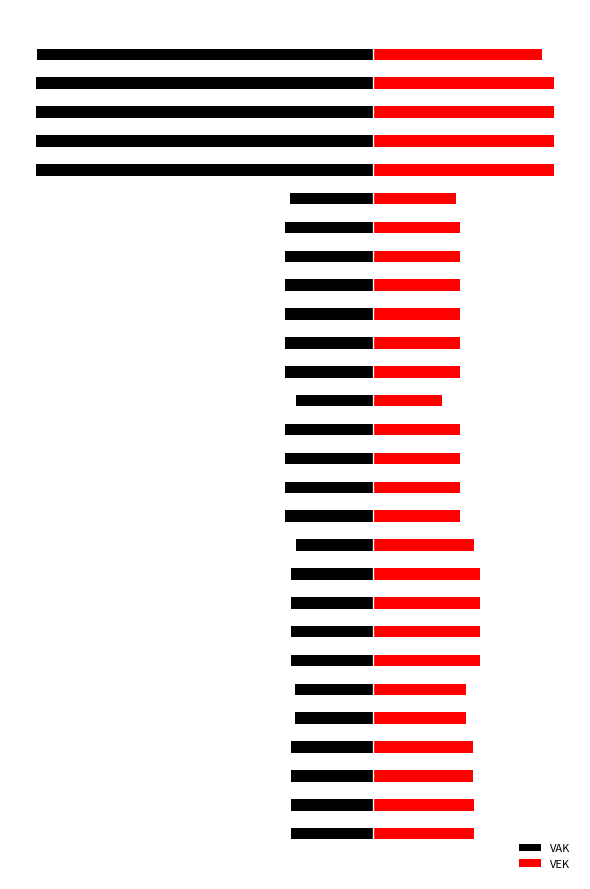

What is the difference between the highest and lowest values at 20?

244